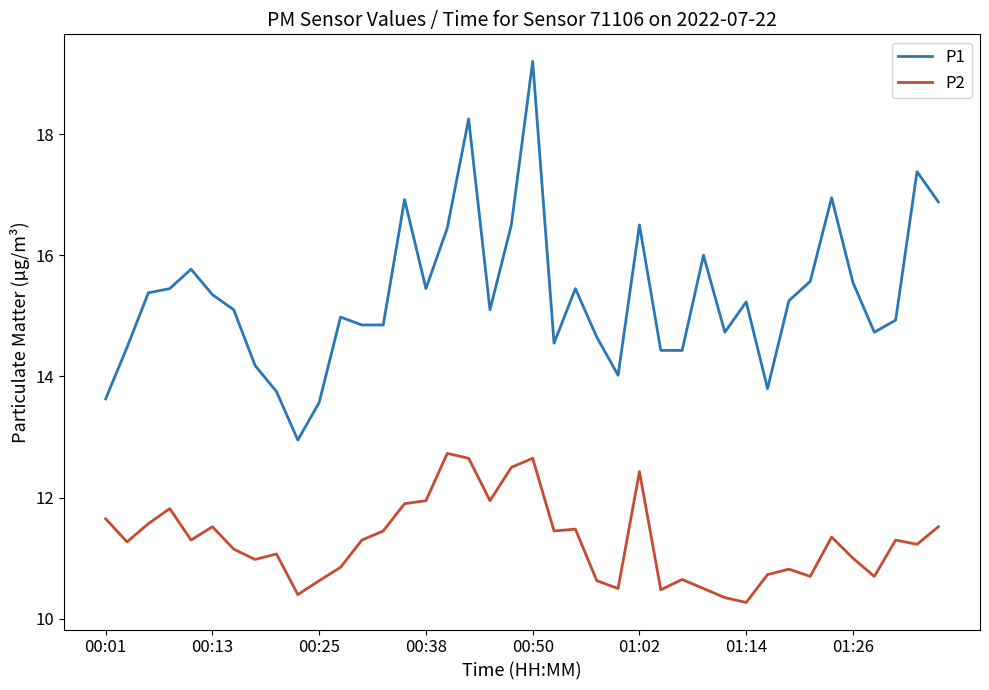

List the series in order of their overall mean, highest first.

P1, P2